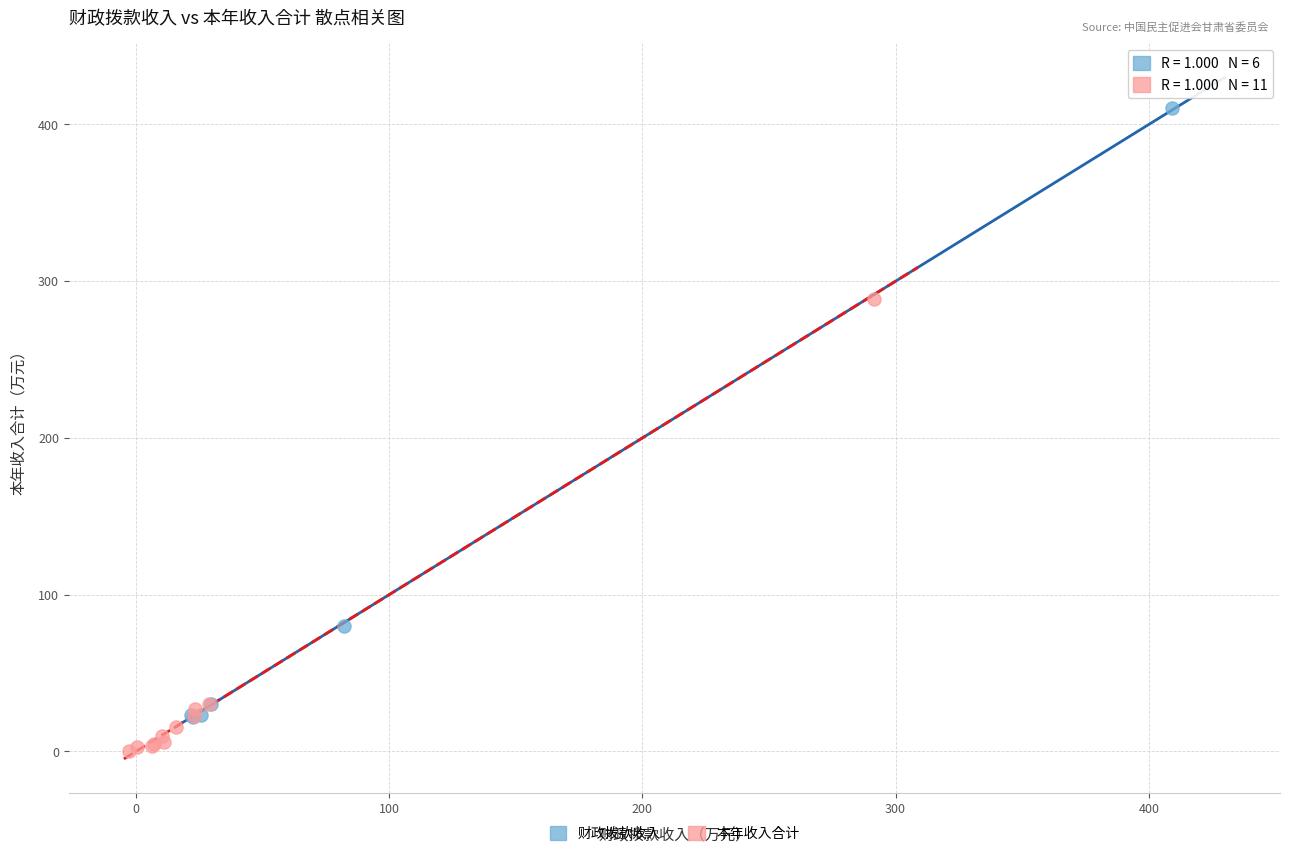

Which series reaches the minimum Y coordinate?

本年收入合计